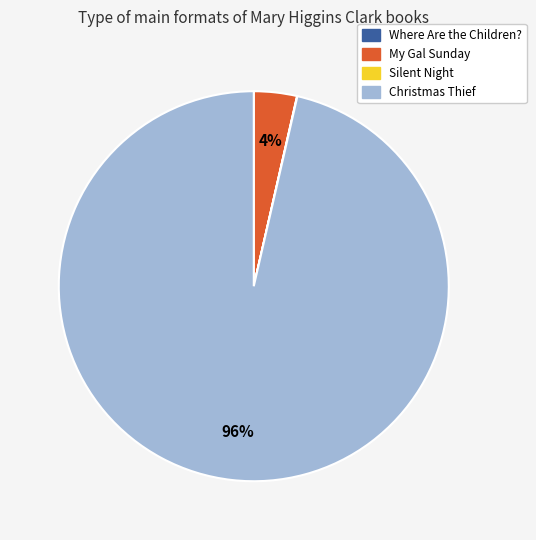

Do Christmas Thief and My Gal Sunday together represent more than half of the pie?

Yes